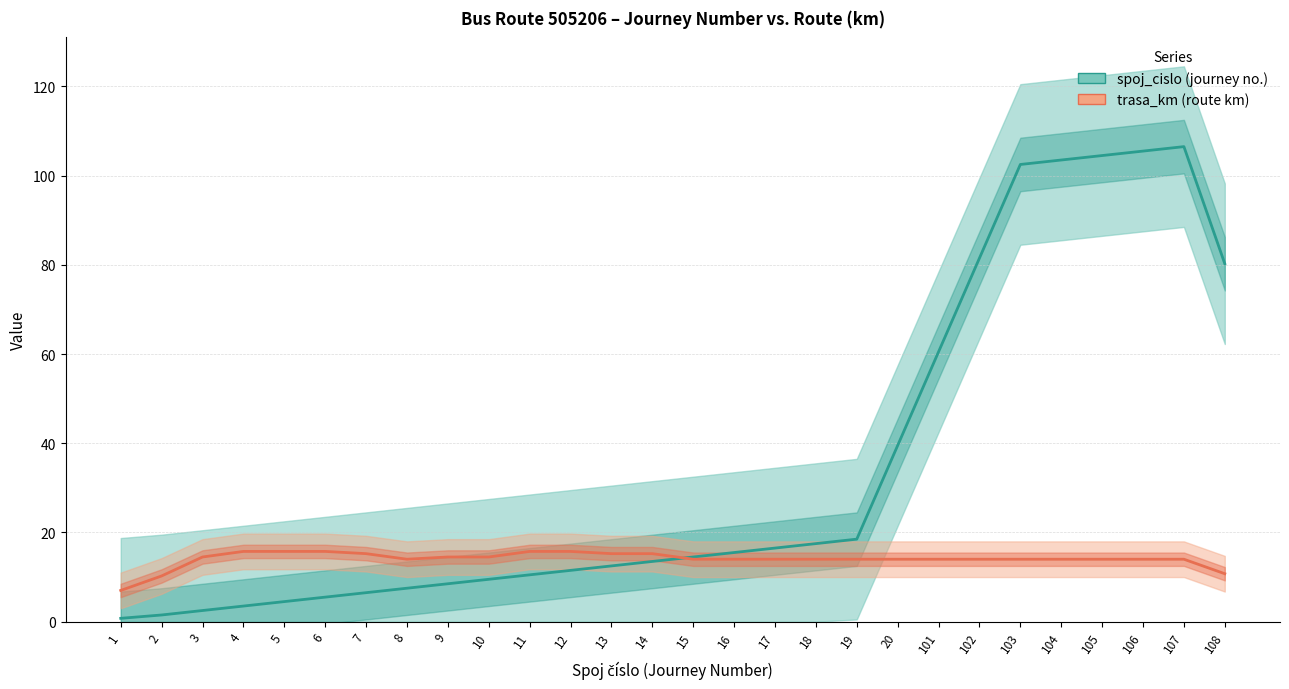

The trasa_km series shows 14.5 at 3. True or false?

True